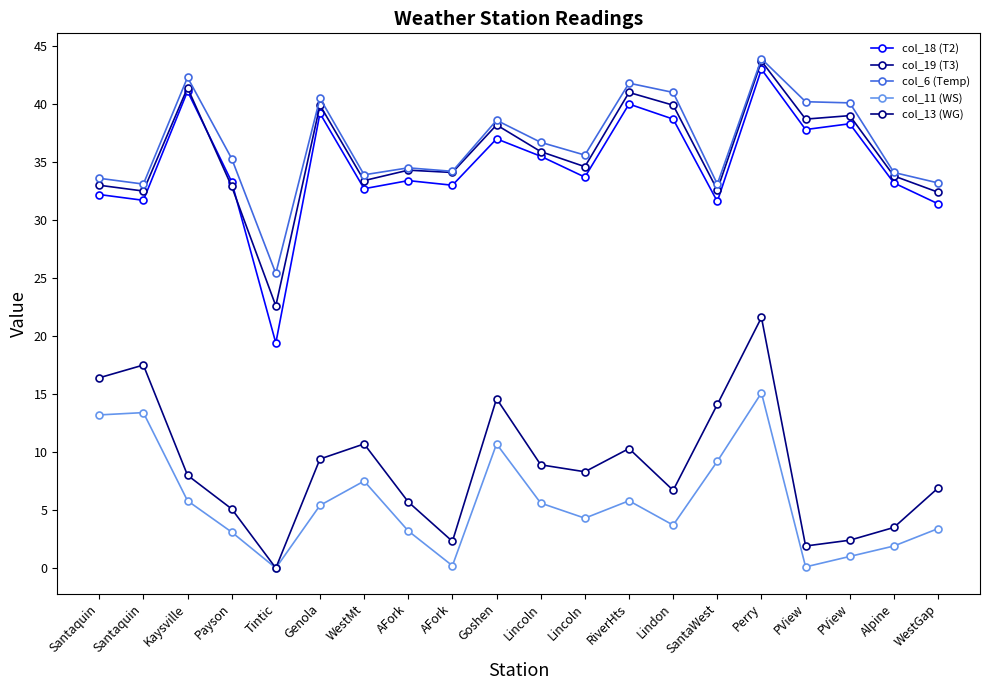

What is the total value across all series at Lincoln?

122.6